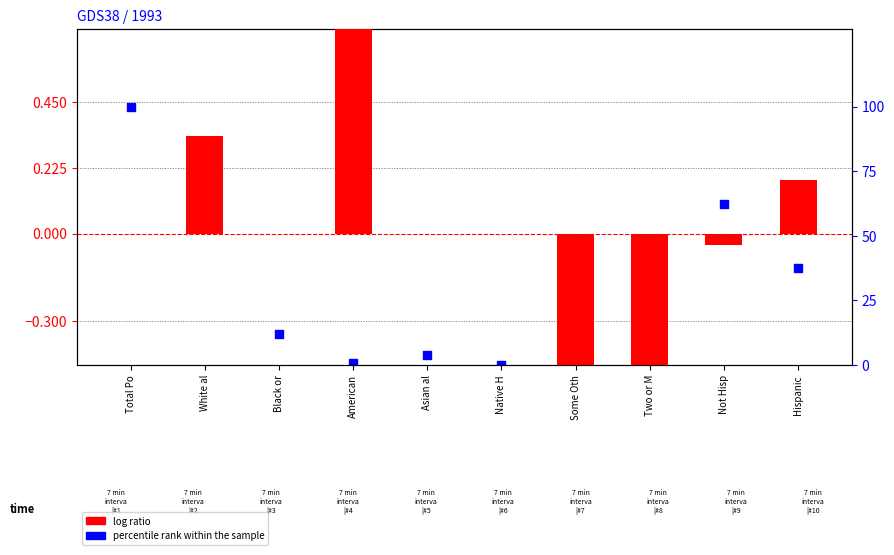

Which series has the largest total across all categories?

percentile rank within the sample